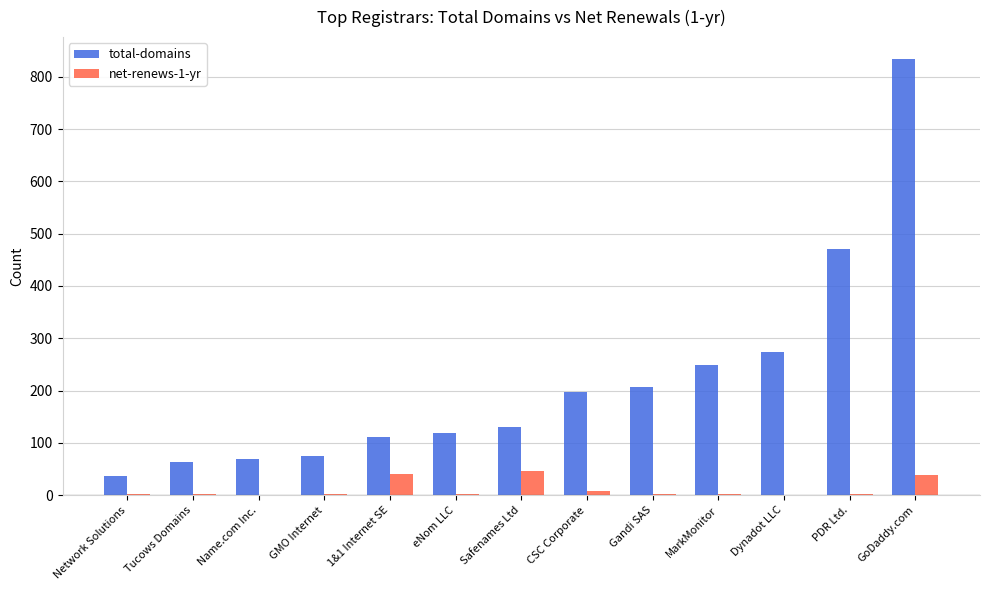

Which series has the largest total across all categories?

total-domains